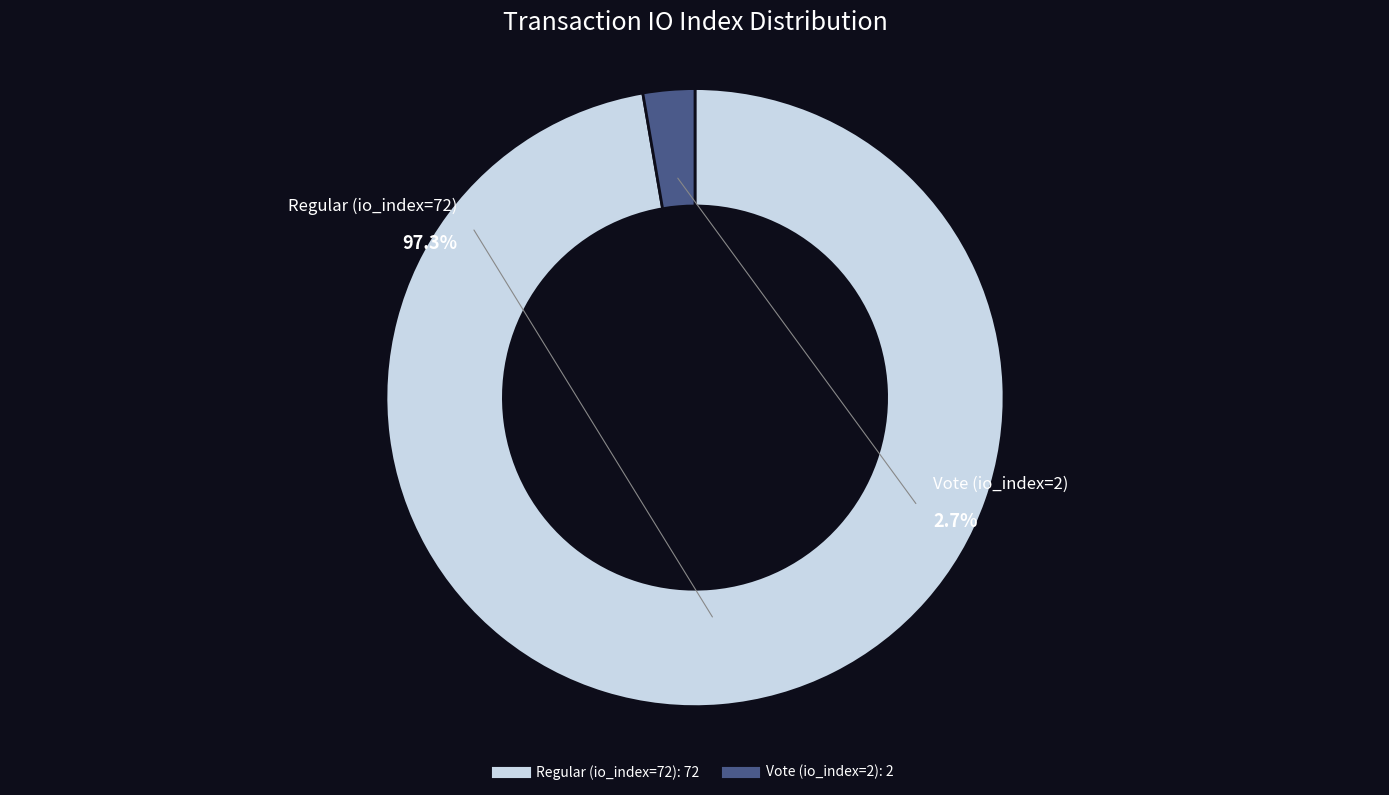

True or false: Vote (io_index=2) accounts for 1% of the total.

False